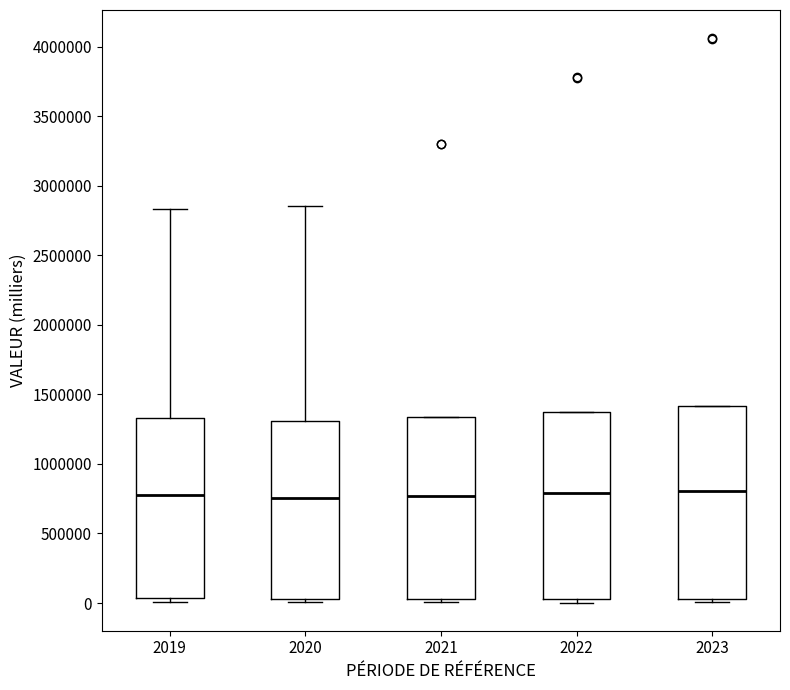

Reading left to right, transcribe this box plot: for each box, give where its median line is, the range the box spans, and where its two whiskers end, as read against the y-axis. The values are not printed on the chart, so give them approximately, as read against the axis.

2019: median 750000, box 50000 to 1350000, whiskers 0 to 2850000
2020: median 750000, box 50000 to 1300000, whiskers 0 to 2850000
2021: median 750000, box 50000 to 1350000, whiskers 0 to 1350000
2022: median 800000, box 50000 to 1350000, whiskers 0 to 1350000
2023: median 800000, box 50000 to 1400000, whiskers 0 to 1400000